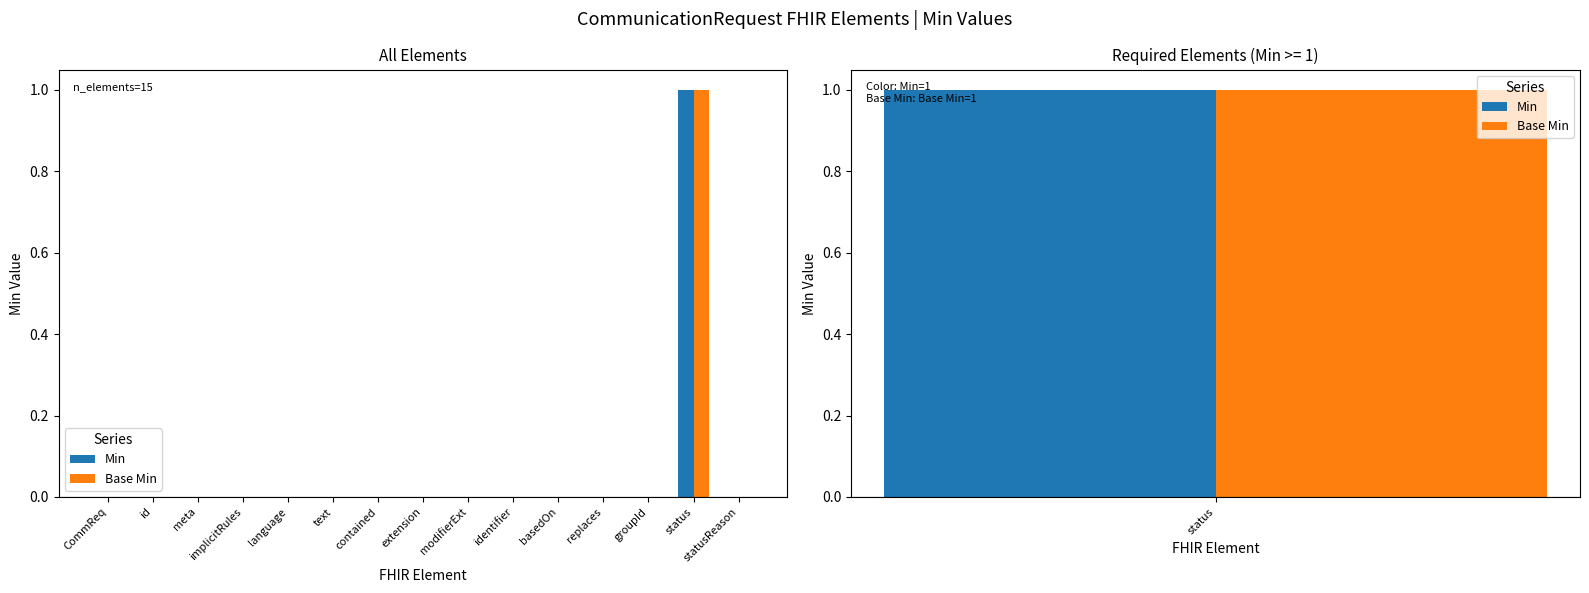

True or false: Min has a value of 0 at modifierExt.

True